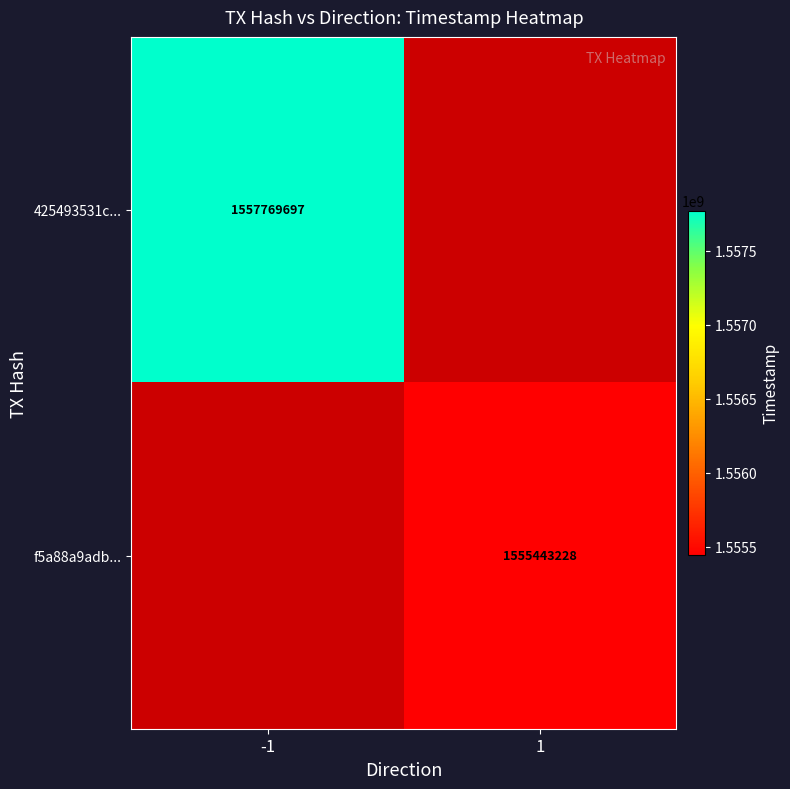

The f5a88a9adb... series shows 1555443228 at 1. True or false?

True